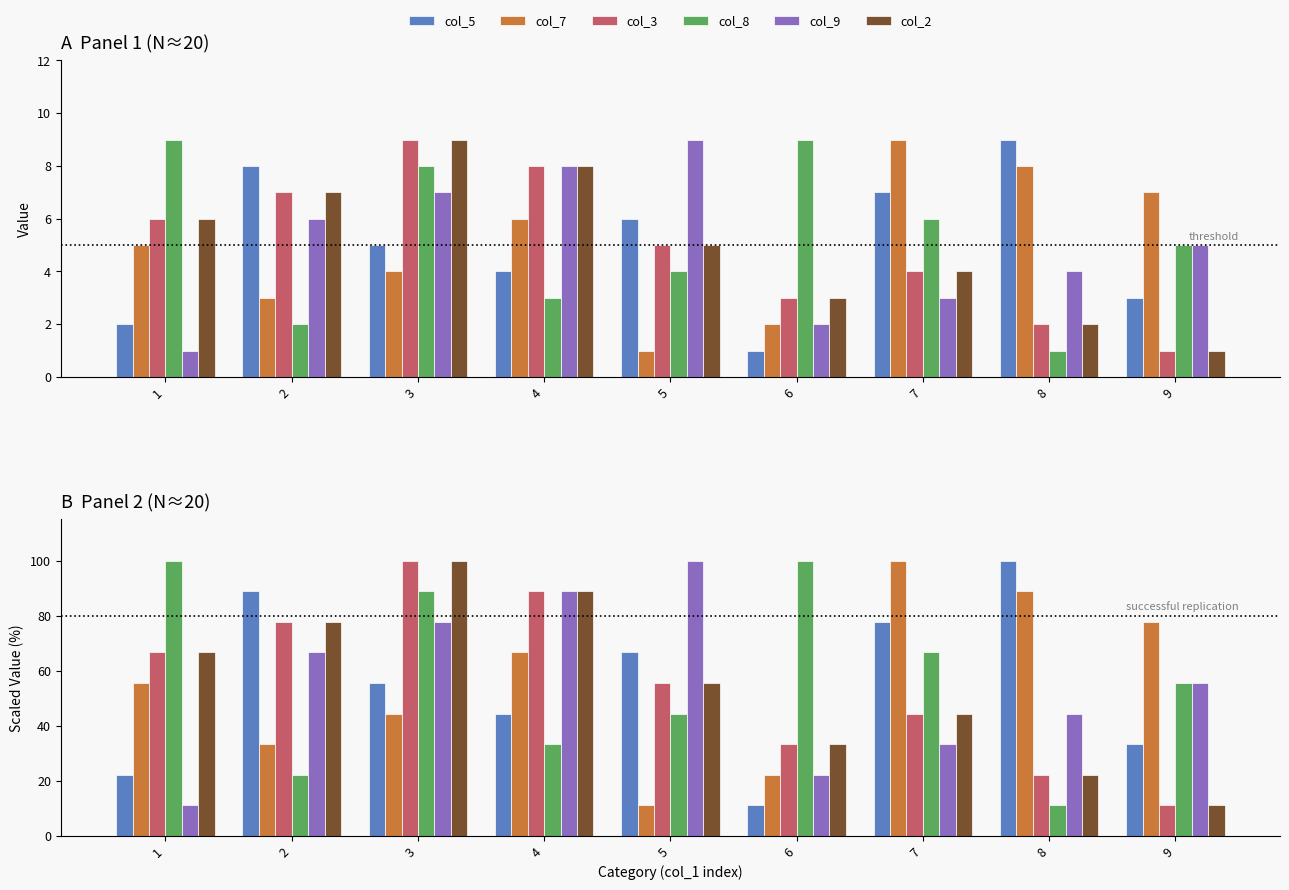

At which category is the sum across all series the highest?

3